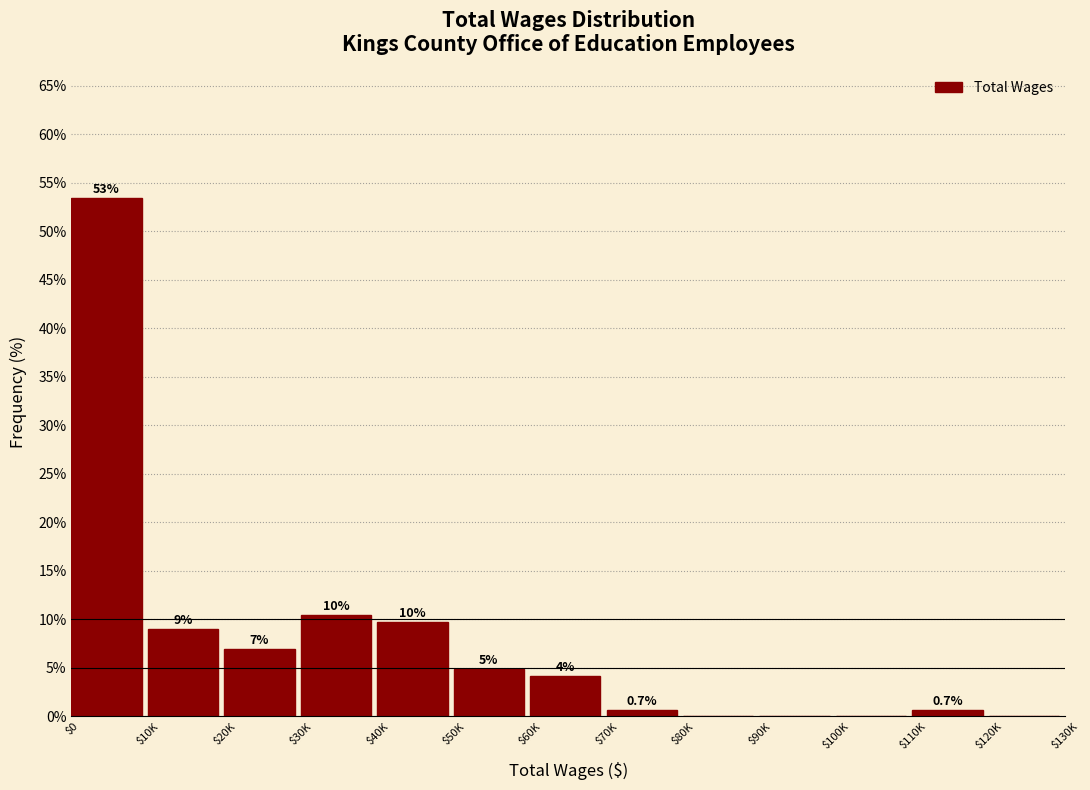

Are the bars horizontal?

No